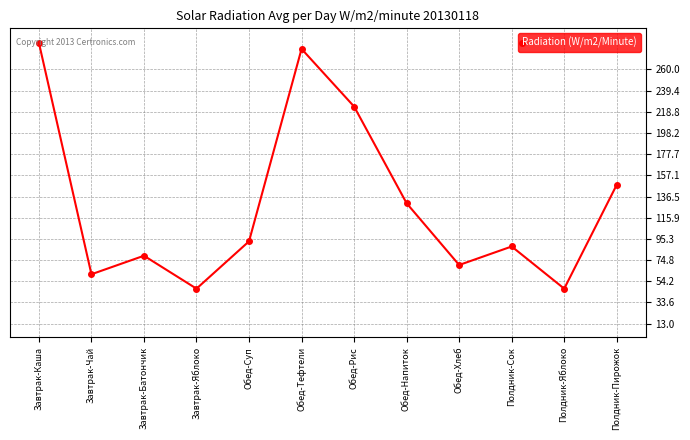

True or false: the data has more than 1 interior local peaks.

True